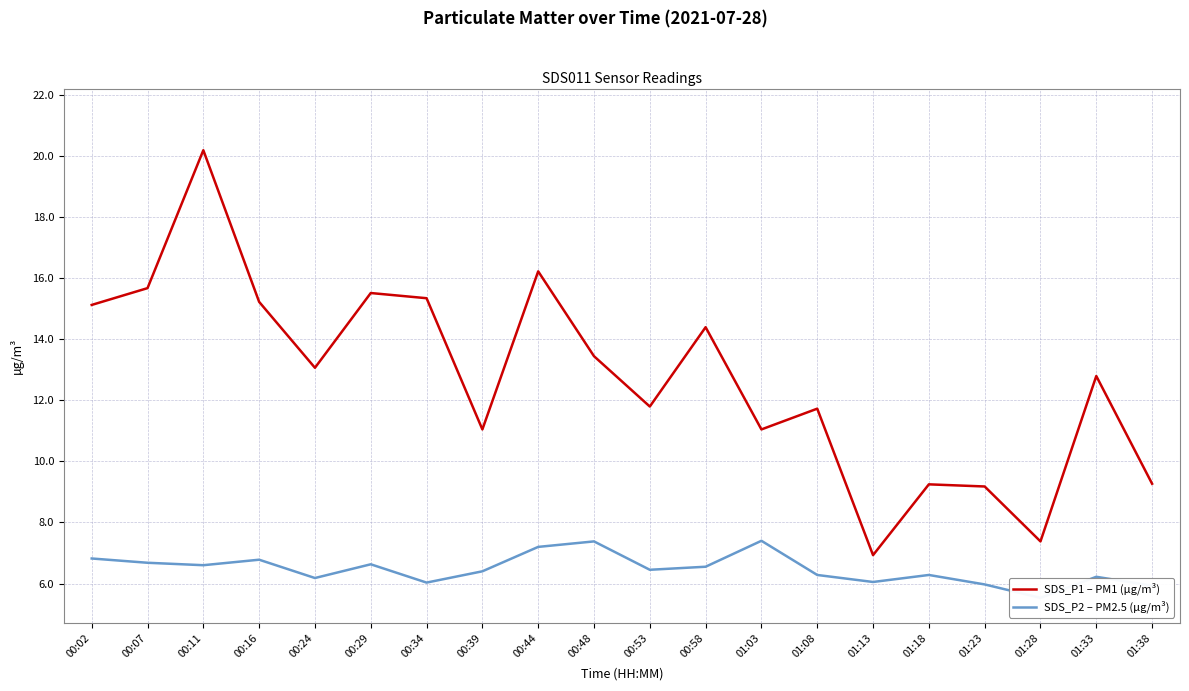

True or false: SDS_P1 – PM1 (µg/m³) and SDS_P2 – PM2.5 (µg/m³) cross at least once.

False